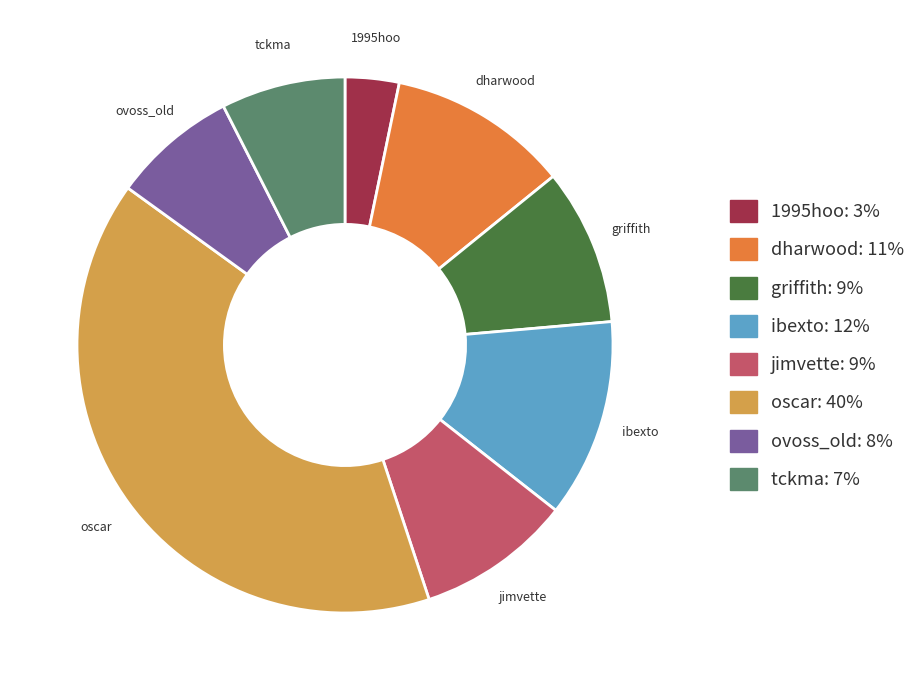

Which slice is the smallest?

1995hoo